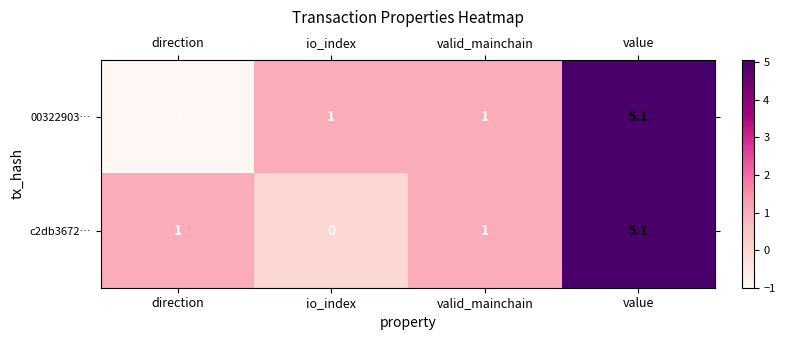

Reading left to right, transcribe all the data shown in this chart.

00322903…: -1.0	1.0	1.0	5.1
c2db3672…: 1.0	0.0	1.0	5.1